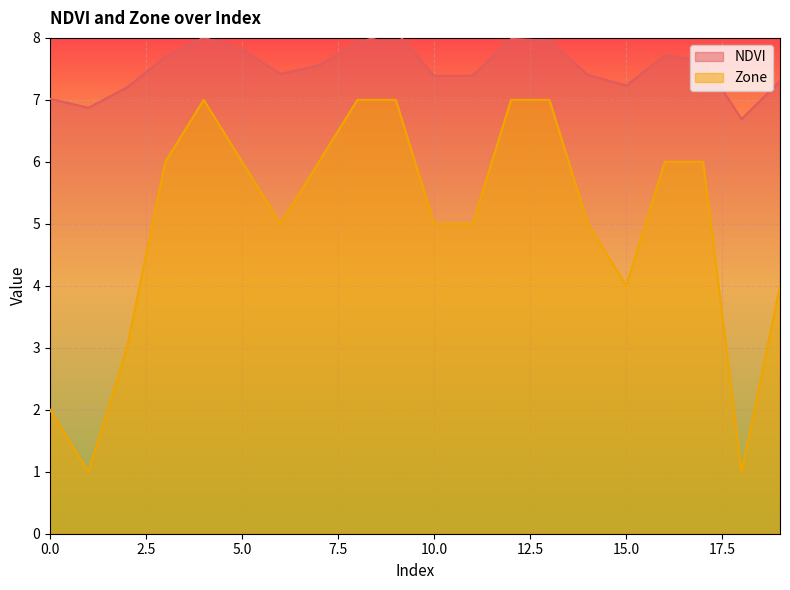

How many lines are shown in the chart?

2